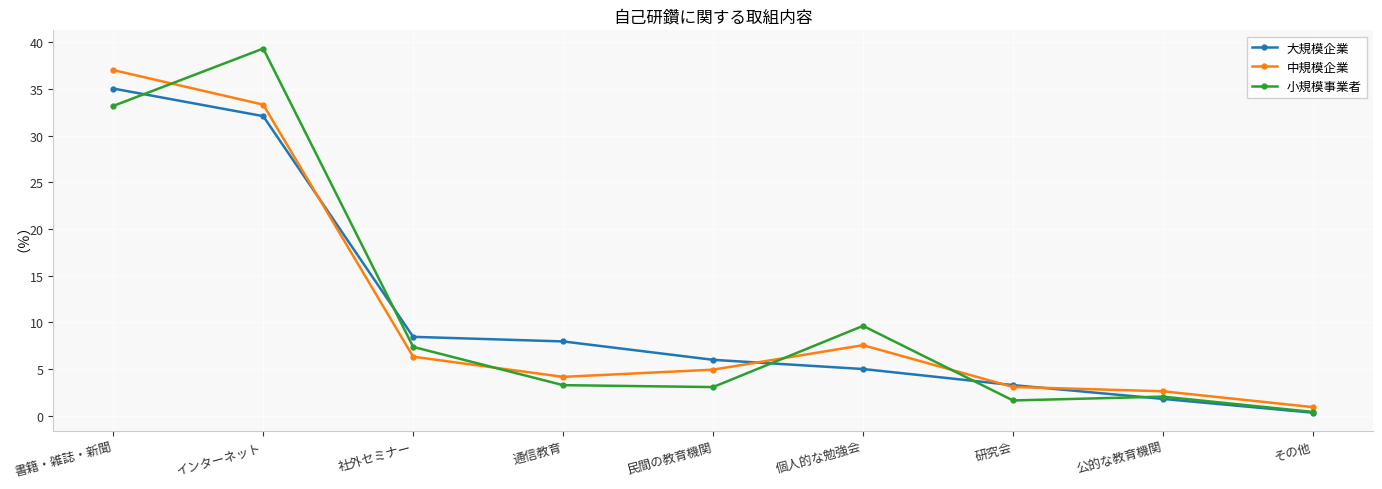

How many interior local peaks does the 中規模企業 series have?

1